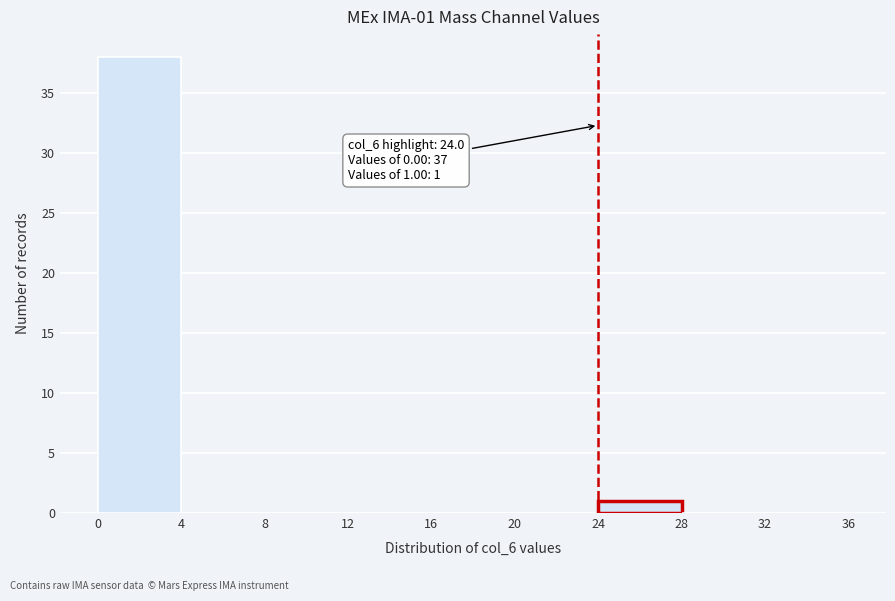

Over which range of the x-axis is the bar tallest?

0 to 4